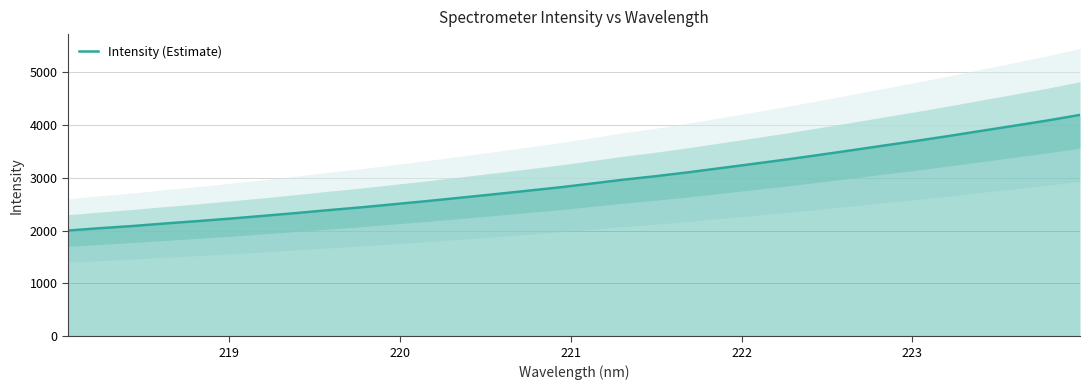

What is the highest value of the Intensity (Estimate) series?

4190.0